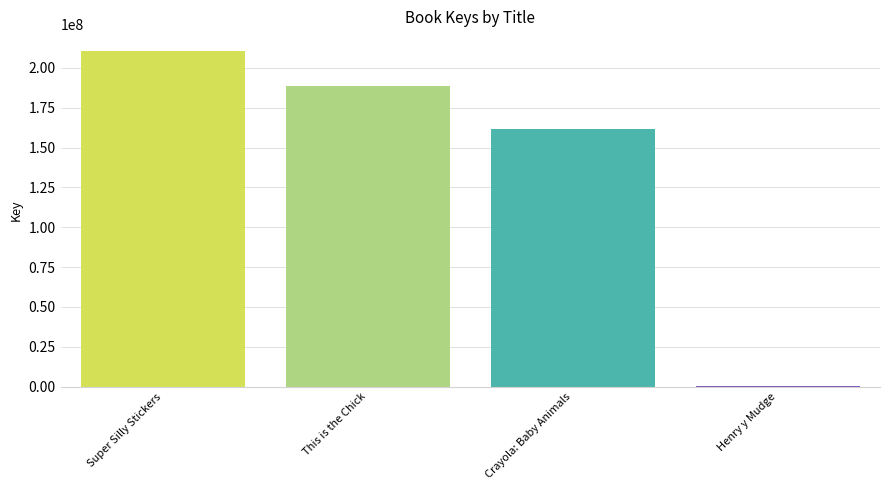

The chart shows a value of 188547670 at This is the Chick. True or false?

True